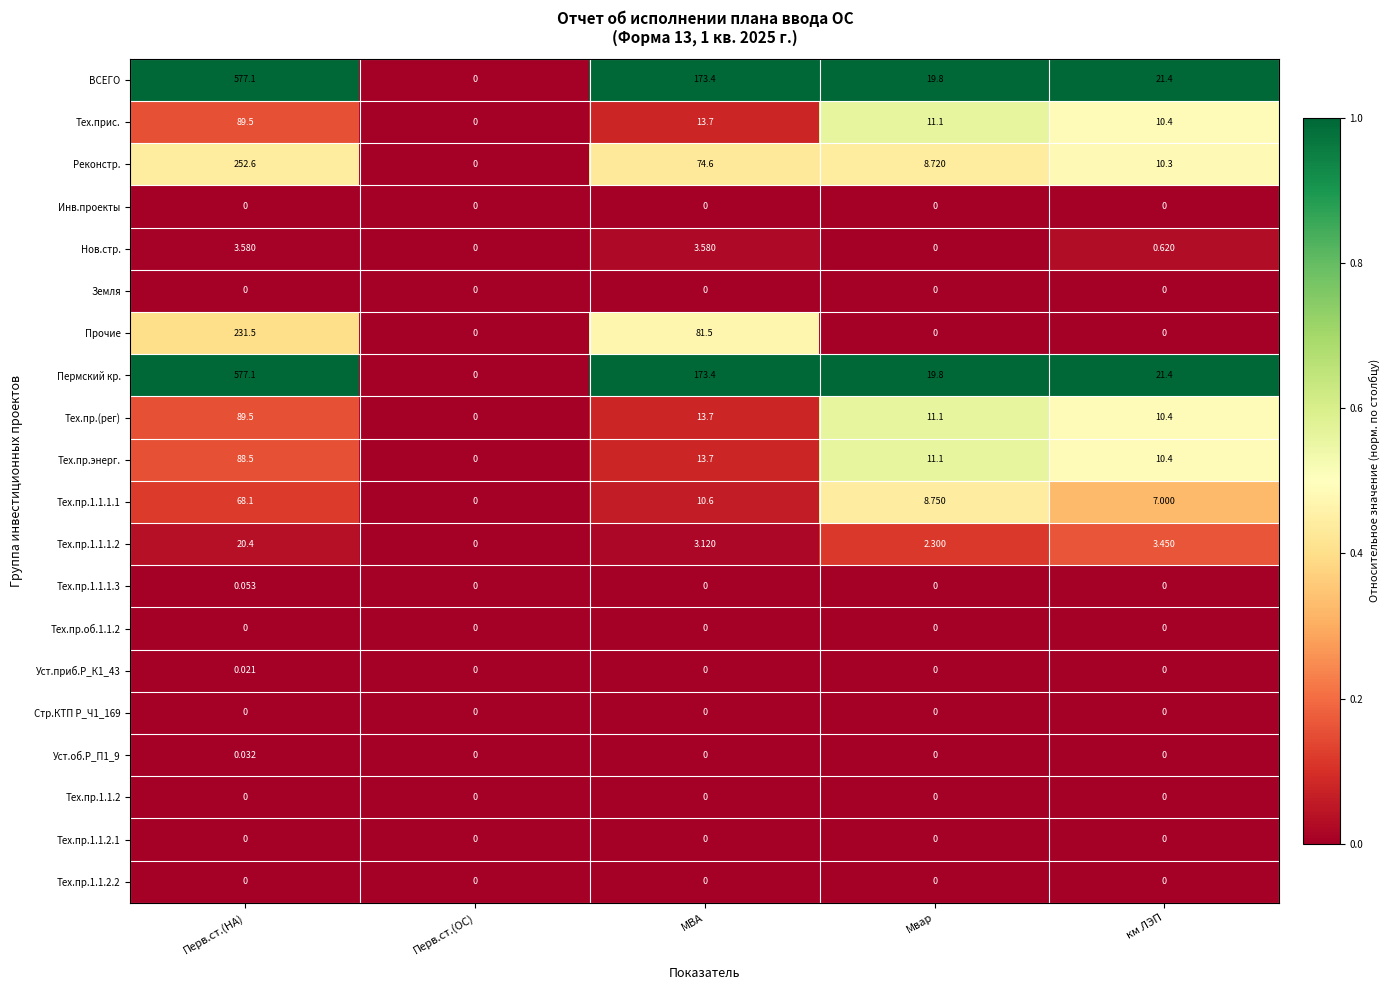

At which category is the sum across all series the highest?

Перв.ст.(НА)